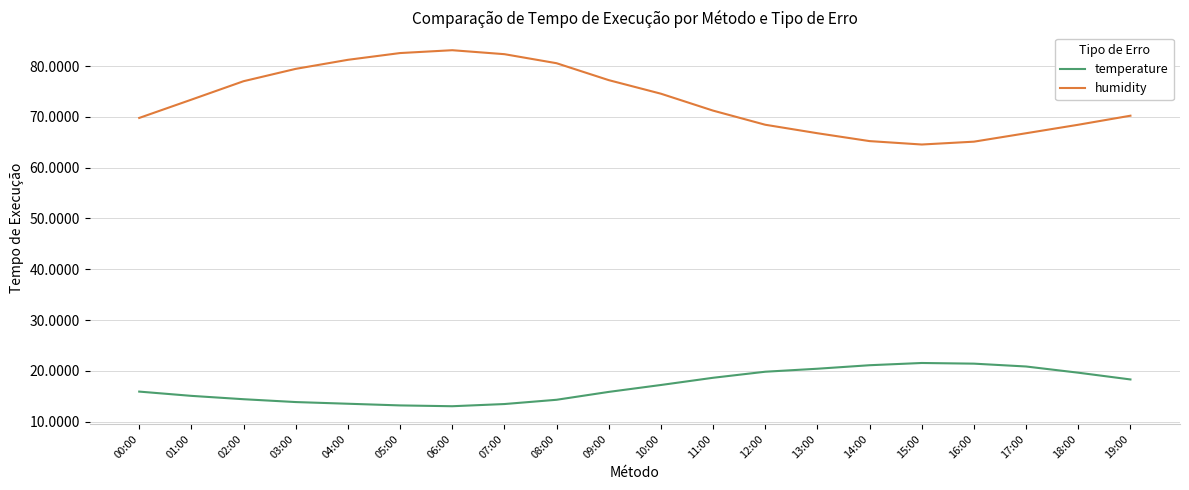

What is the difference between the highest and lowest values at 11:00?

52.6